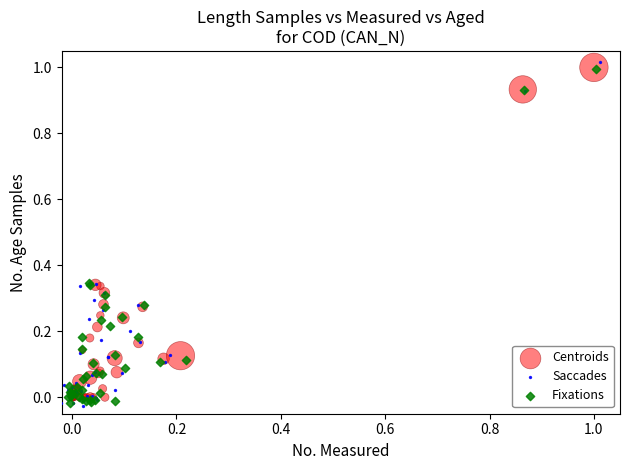

What are all the series names shown in the legend?

Centroids, Saccades, Fixations